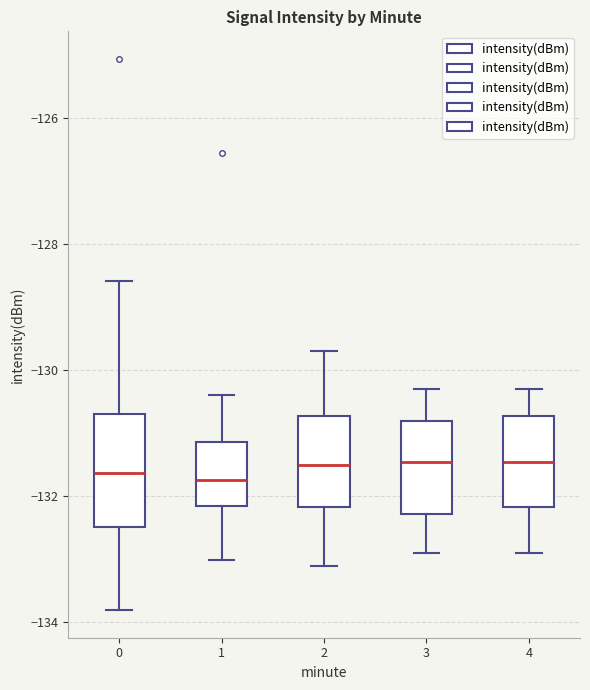

Which box is the tallest, from its lower edge to its upper edge?

0